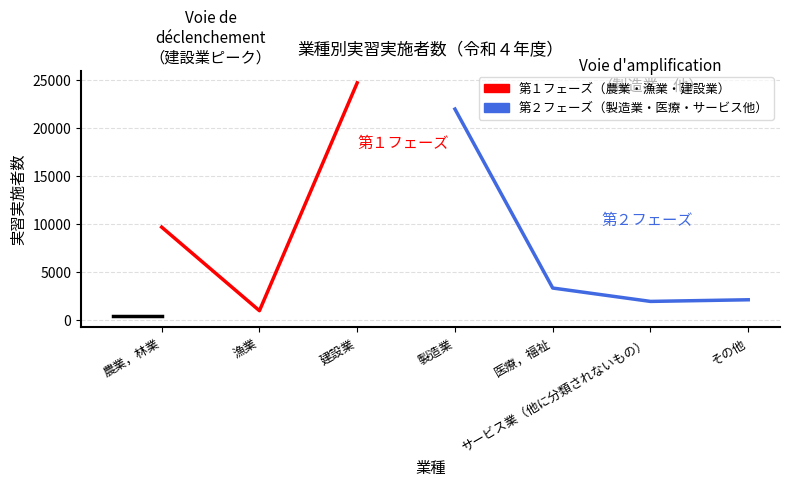

Reading left to right, list all the values displayed in this chart.

農業，林業=9710	漁業=1009	建設業=24734	製造業=22002	医療，福祉=3369	サービス業（他に分類されないもの）=1975	その他=2146